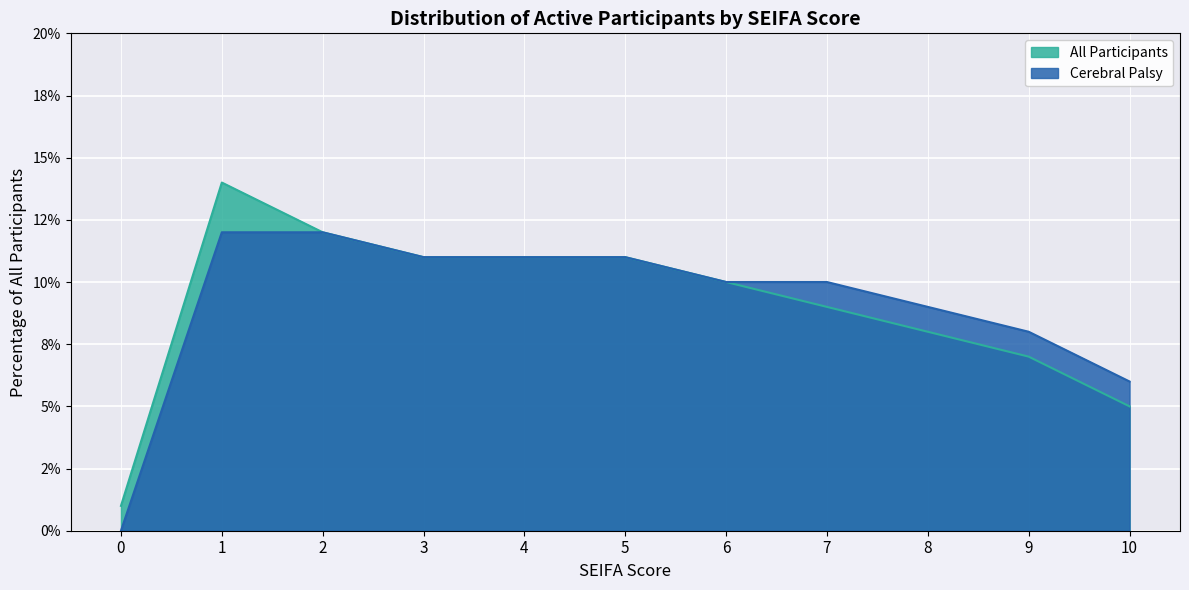

What is the difference between the second highest and minimum values in the Cerebral Palsy series?

0.1